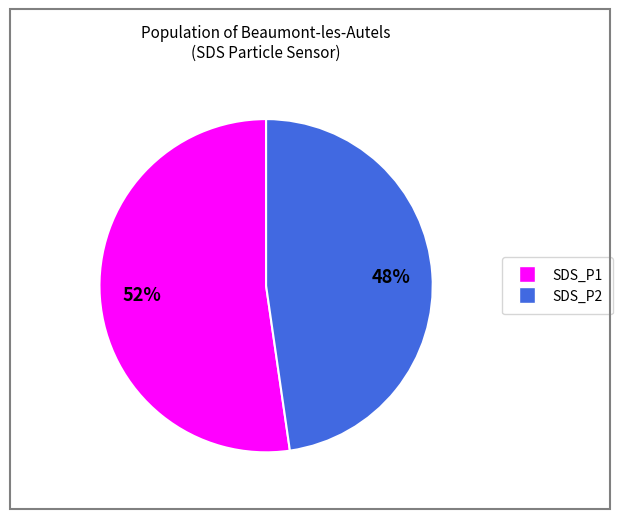

Which category has the smallest portion of the pie?

SDS_P2